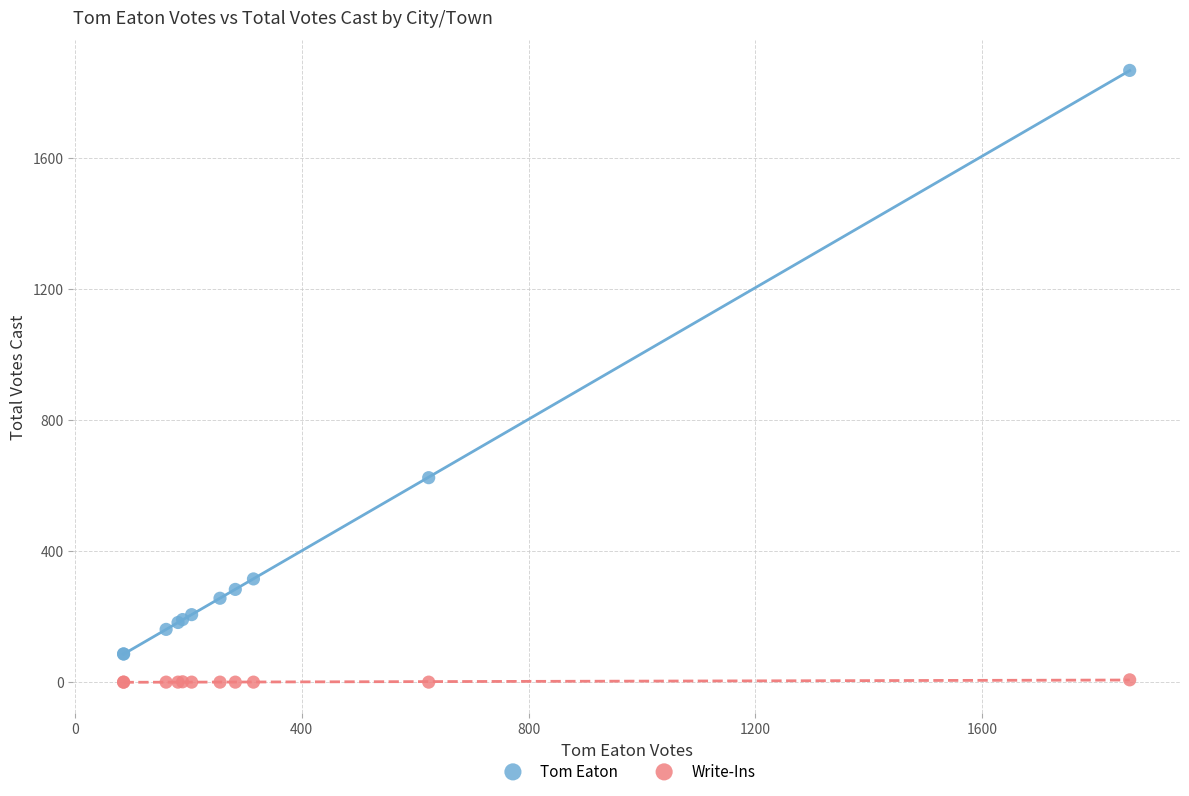

Which series contains the highest Y value?

Tom Eaton